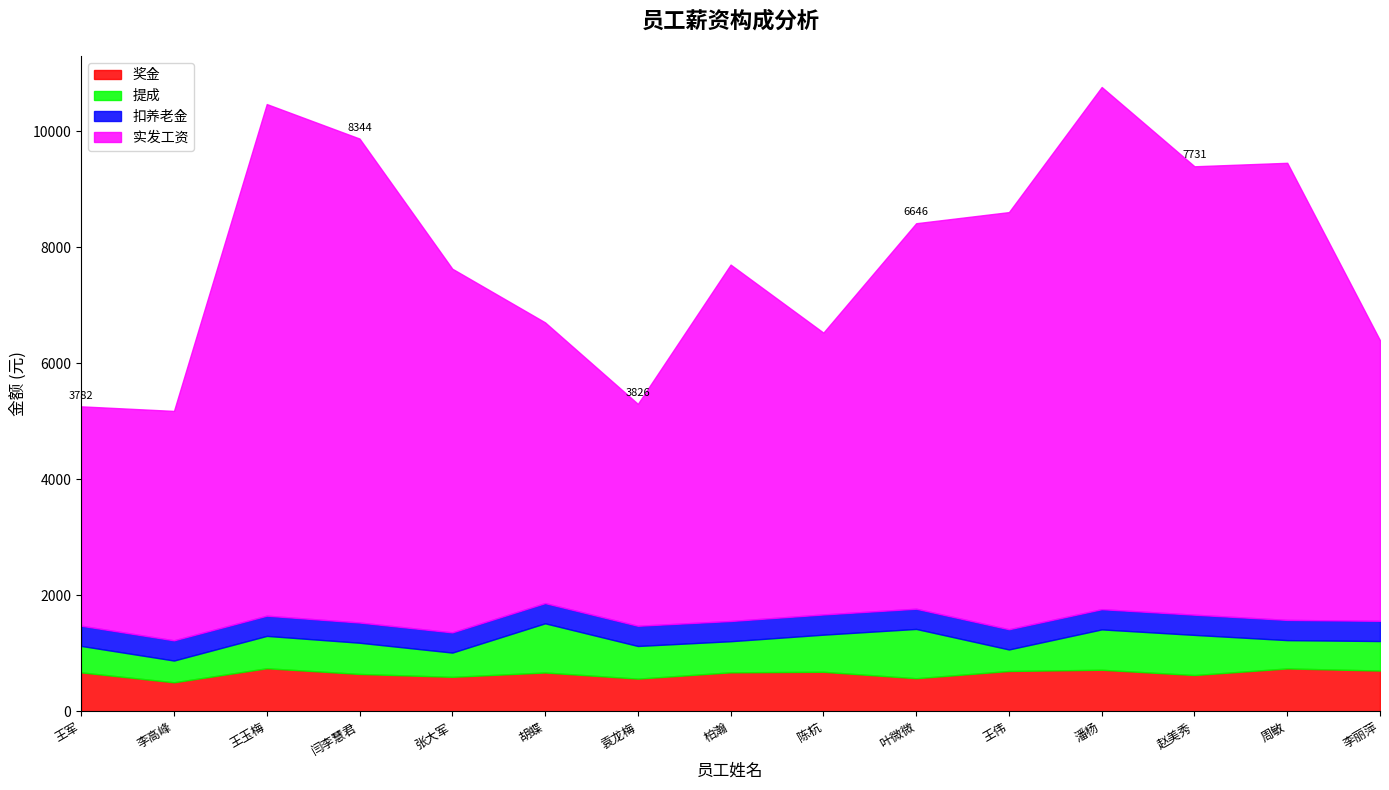

Which series has the largest range (max minus min)?

实发工资